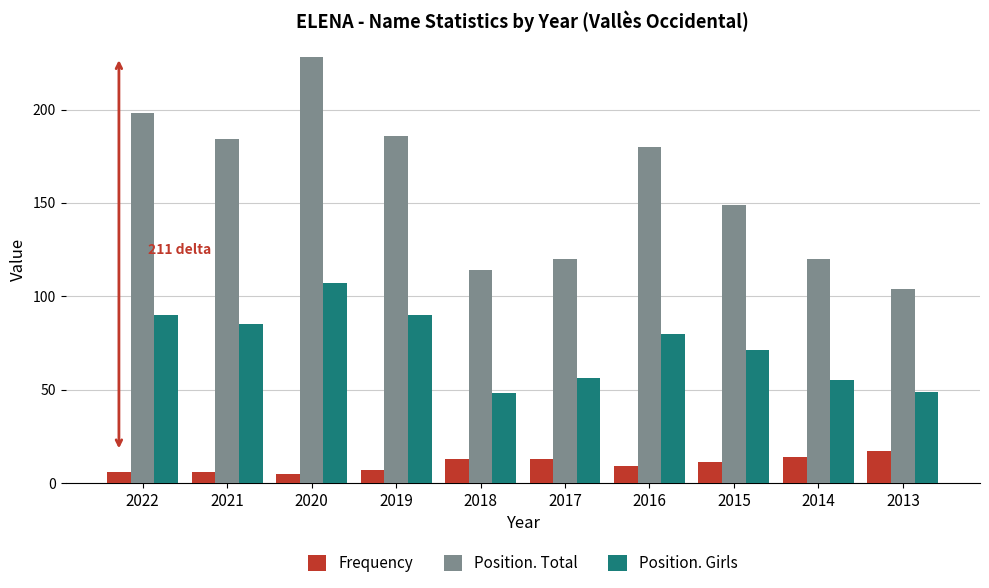

What is the smallest value displayed?

5